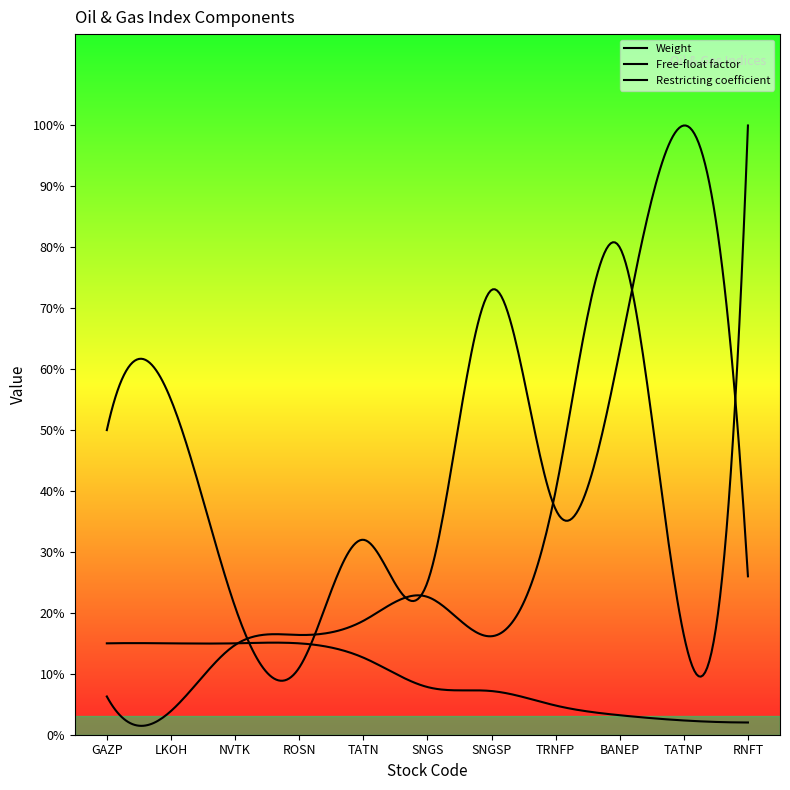

Which series has the largest range (max minus min)?

Restricting coefficient